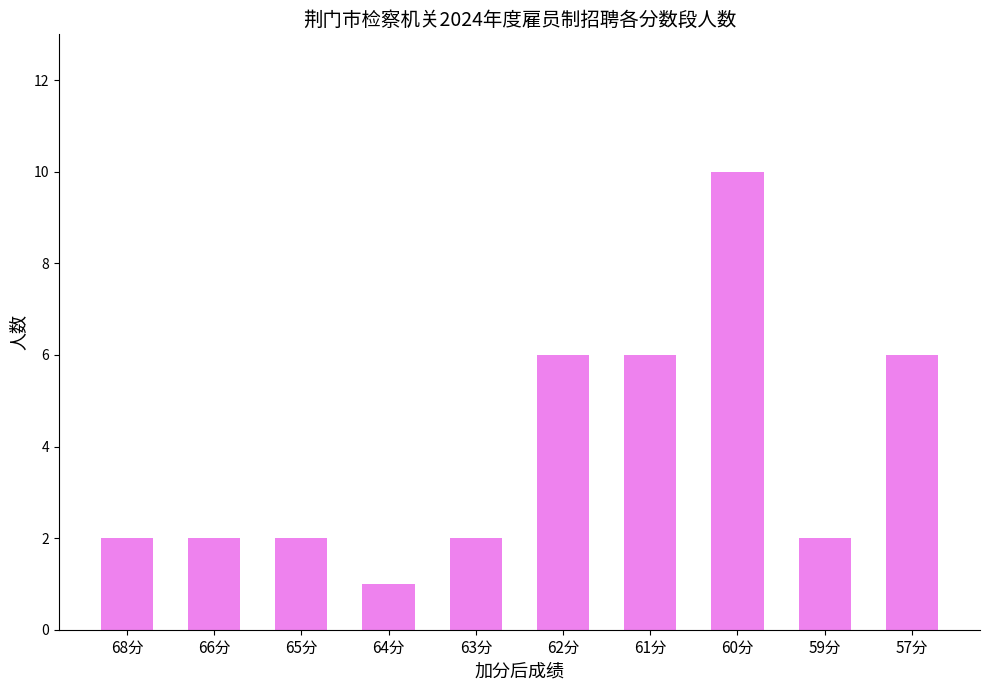

What is the change in value from 63分 to 60分?

+8